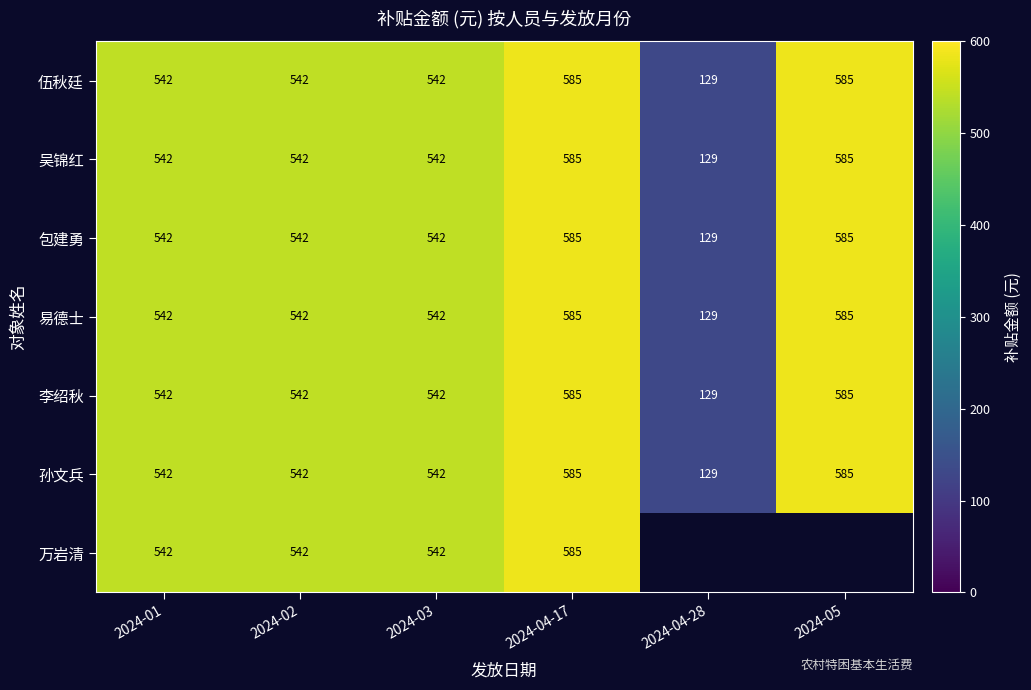

How many data points in 易德士 are less than 542?

1